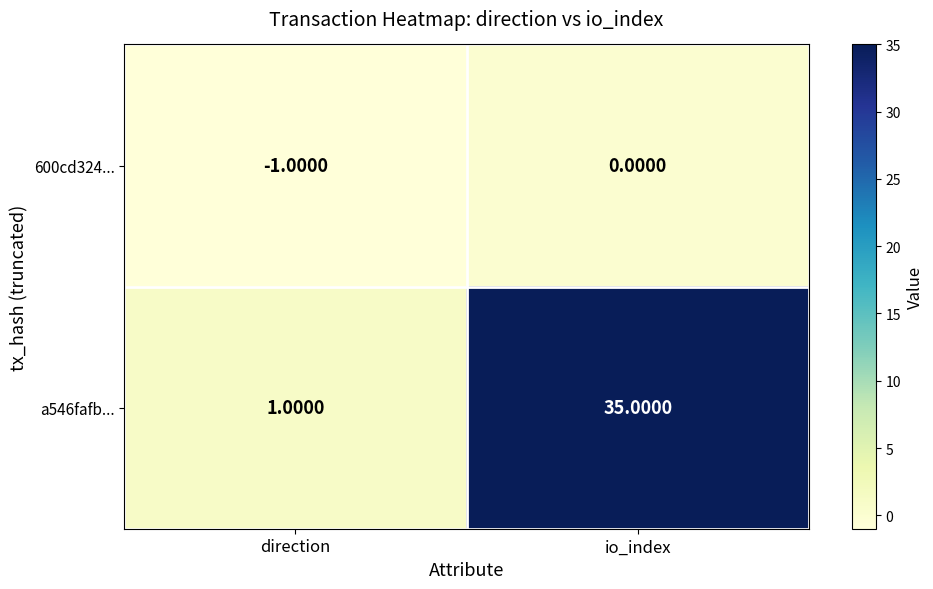

What is the total value across all series at io_index?

35